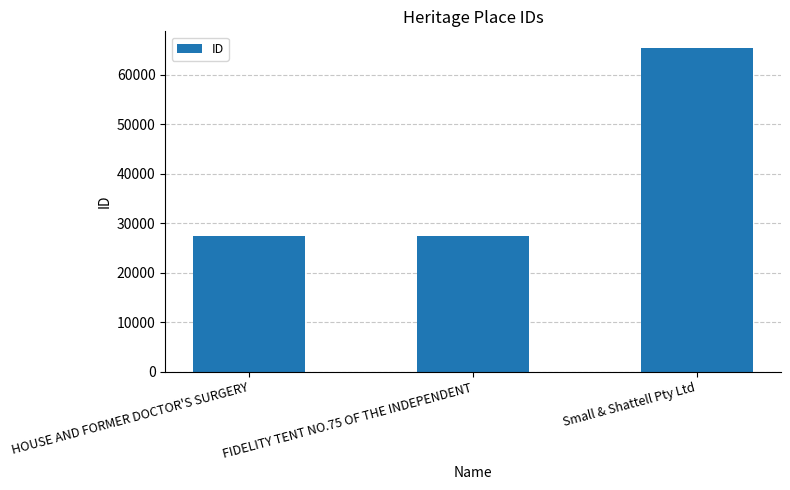

Is it true that the value at FIDELITY TENT NO.75 OF THE INDEPENDENT is 15676?

False